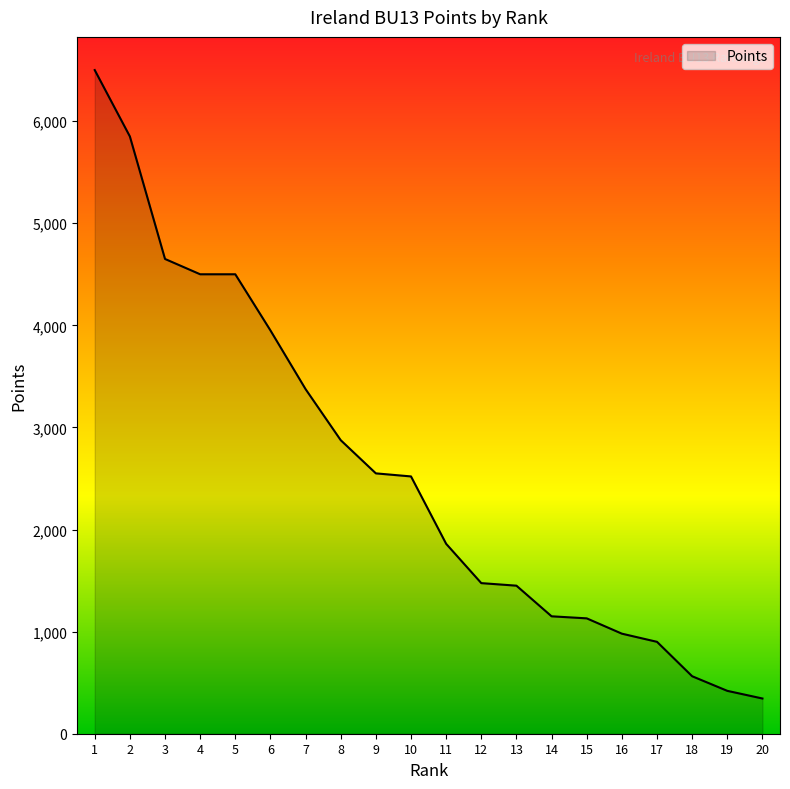

At which label does the data first exceed 2520?

1